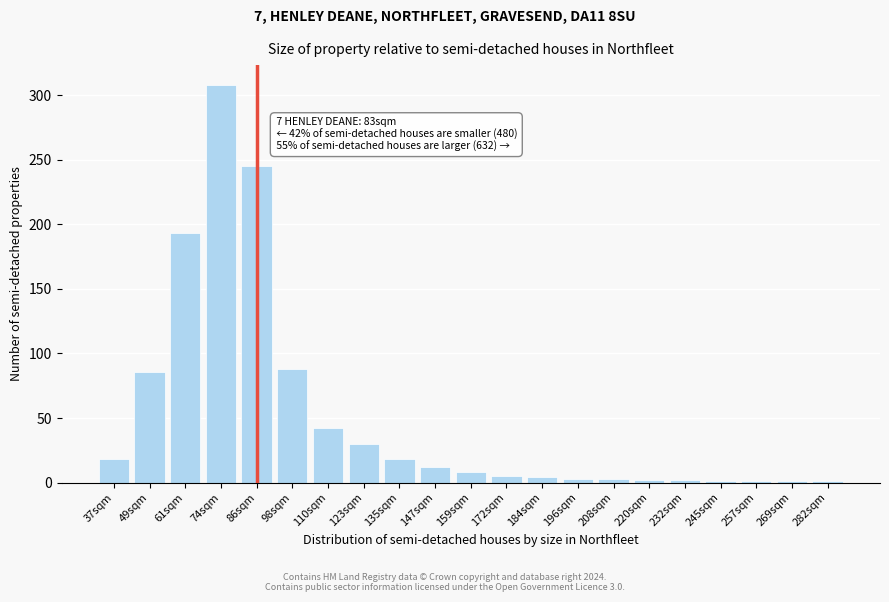

What is the maximum value shown in the chart?

308